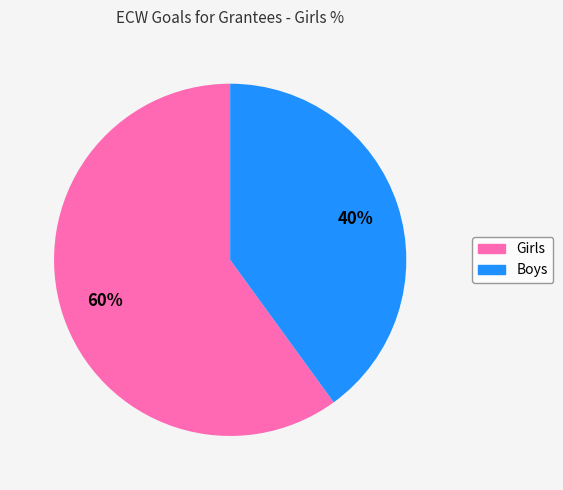

The Boys slice represents 27% of the pie. True or false?

False